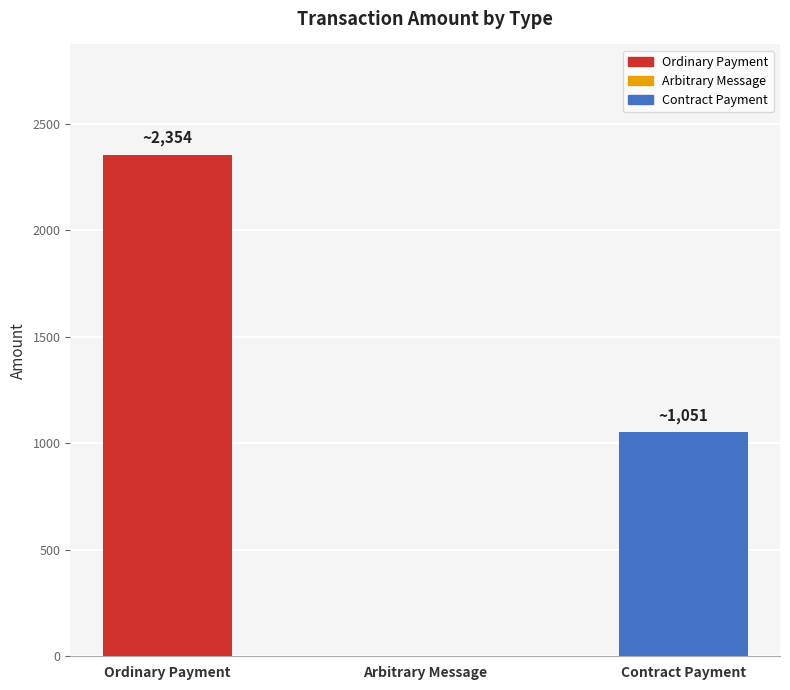

The value at Contract Payment is 265.8. True or false?

False